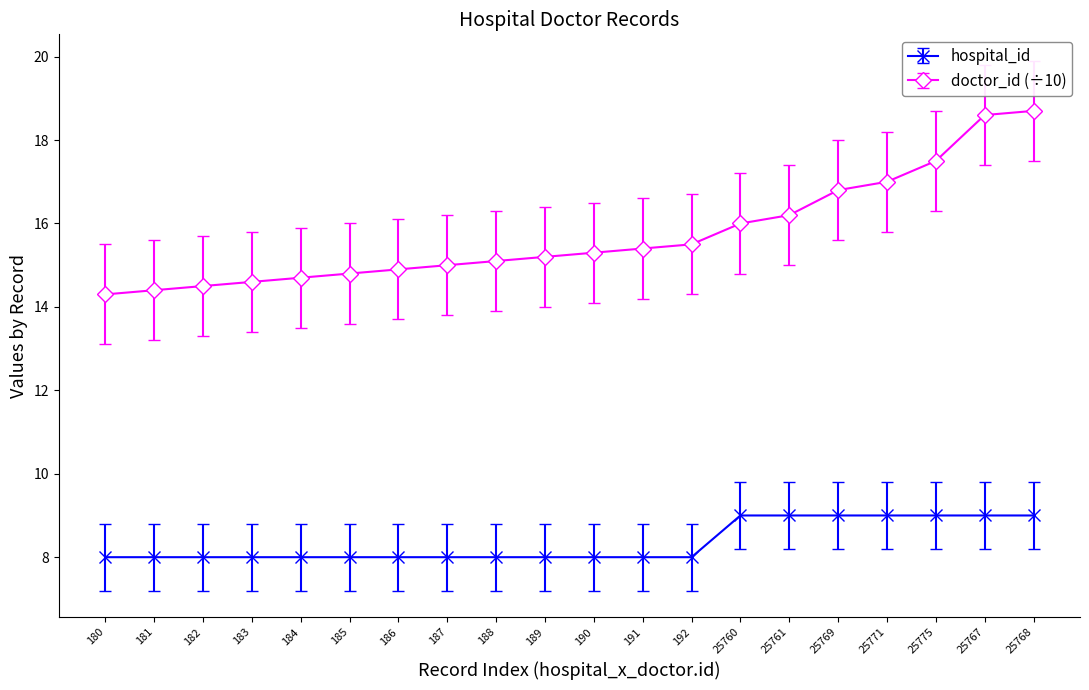

How many series are shown in this chart?

2